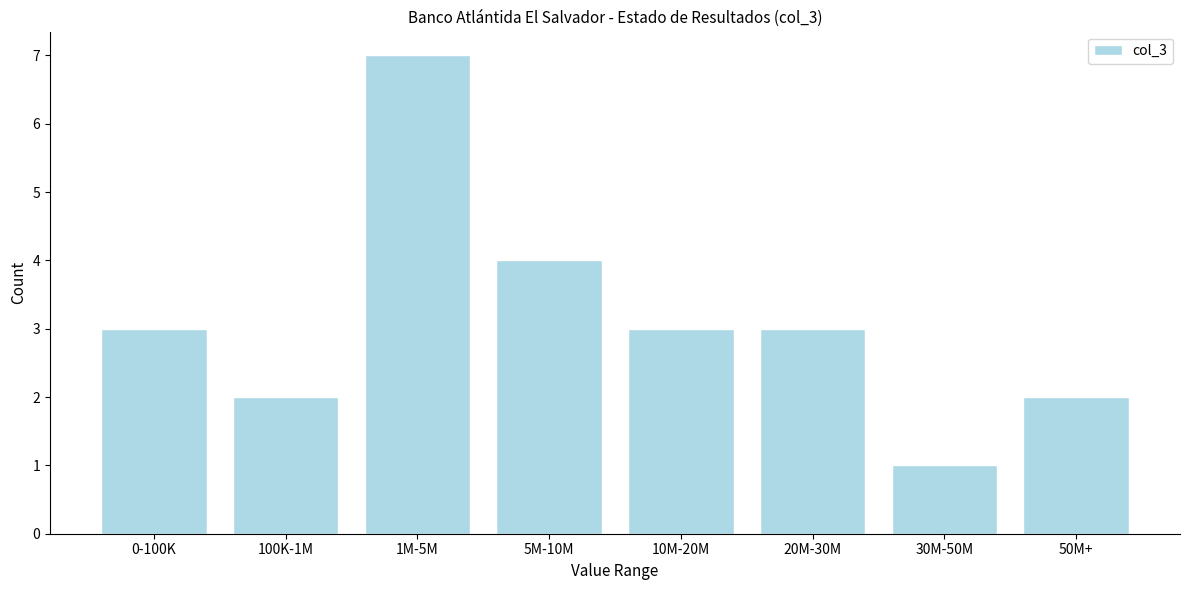

Reading right to left, extract all data points from this chart.

50M+=2	30M-50M=1	20M-30M=3	10M-20M=3	5M-10M=4	1M-5M=7	100K-1M=2	0-100K=3